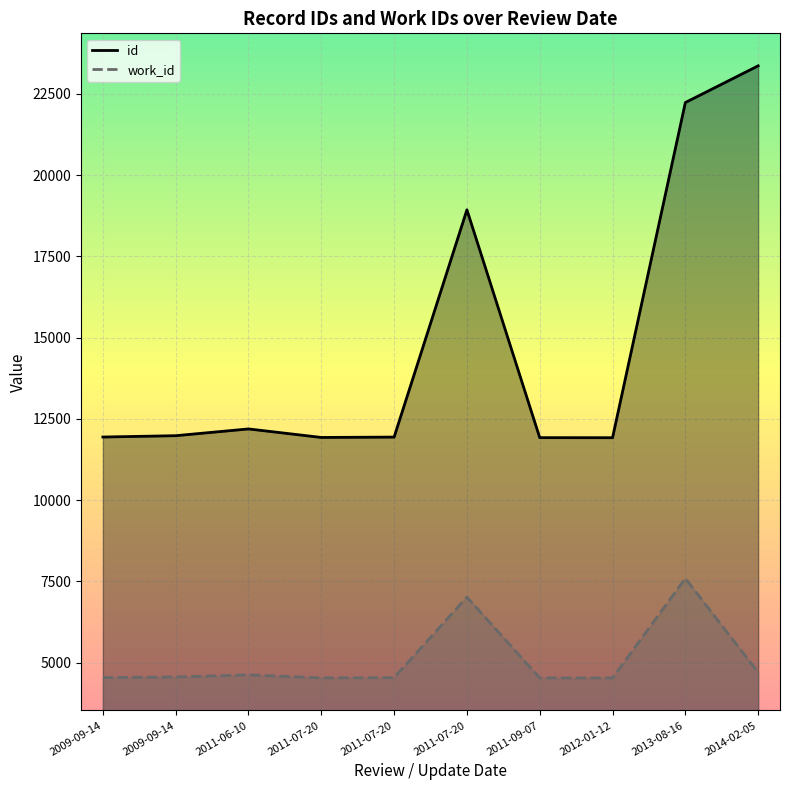

How many categories are shown in the chart?

10